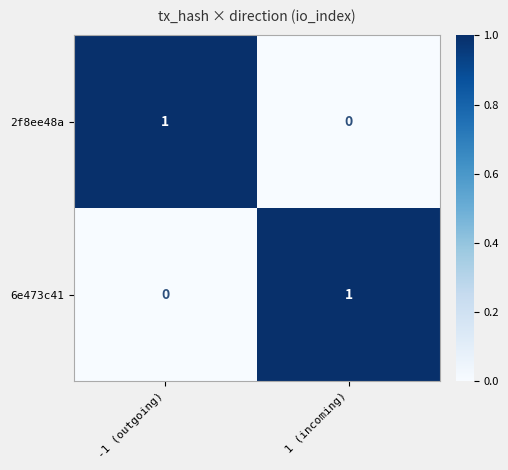

What is the spread (max minus min) of values at -1 (outgoing)?

1